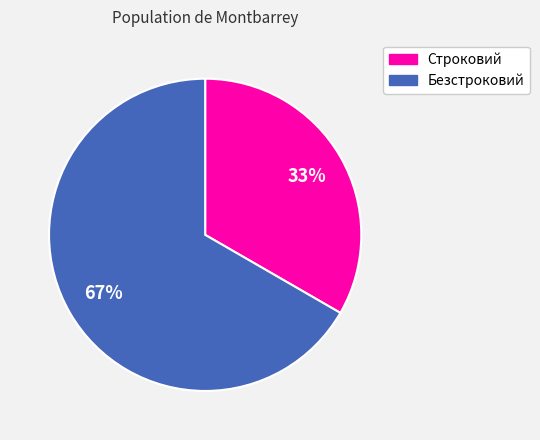

Count the number of slices in the pie.

2